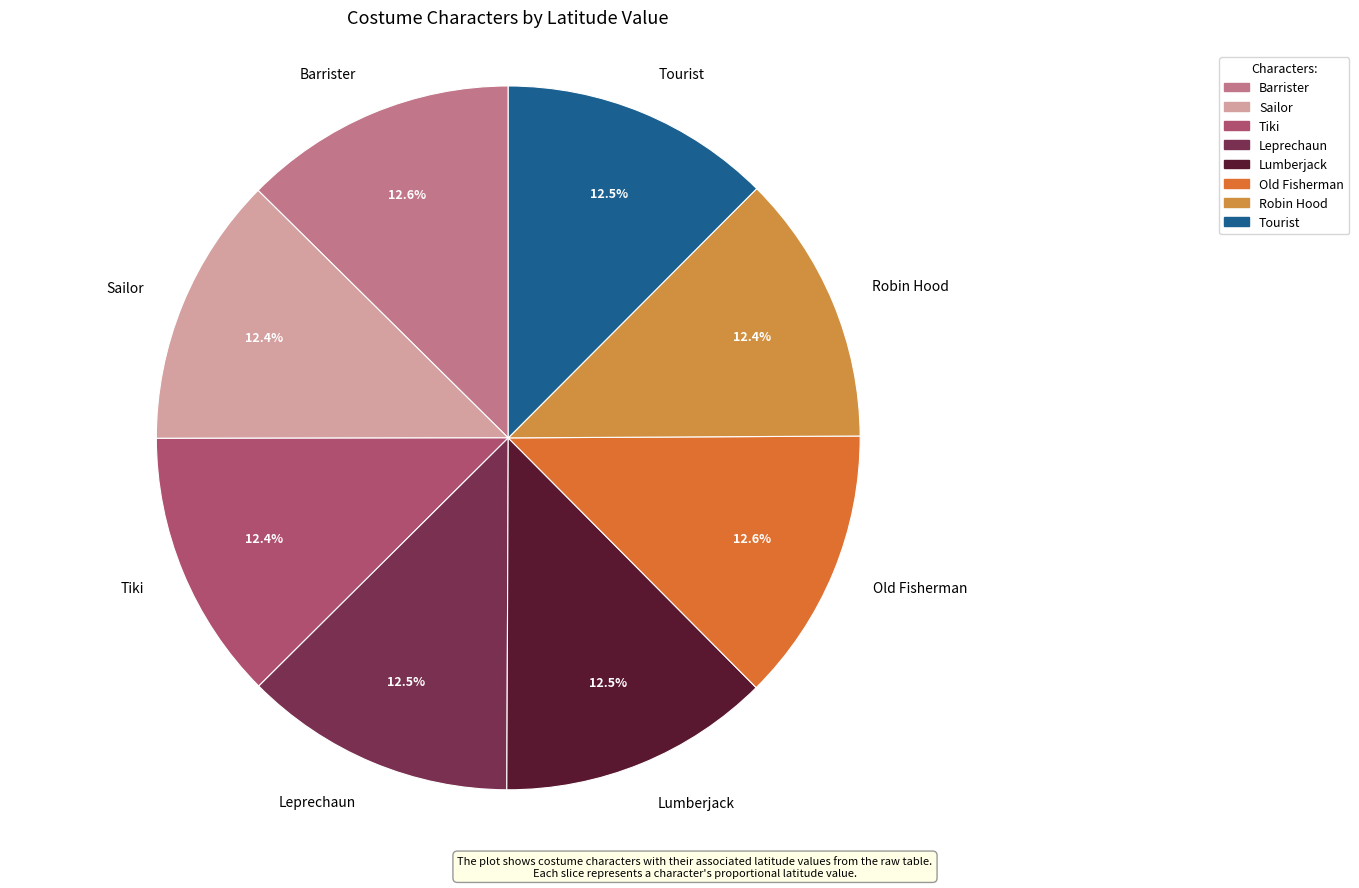

How many slices are in this pie chart?

8